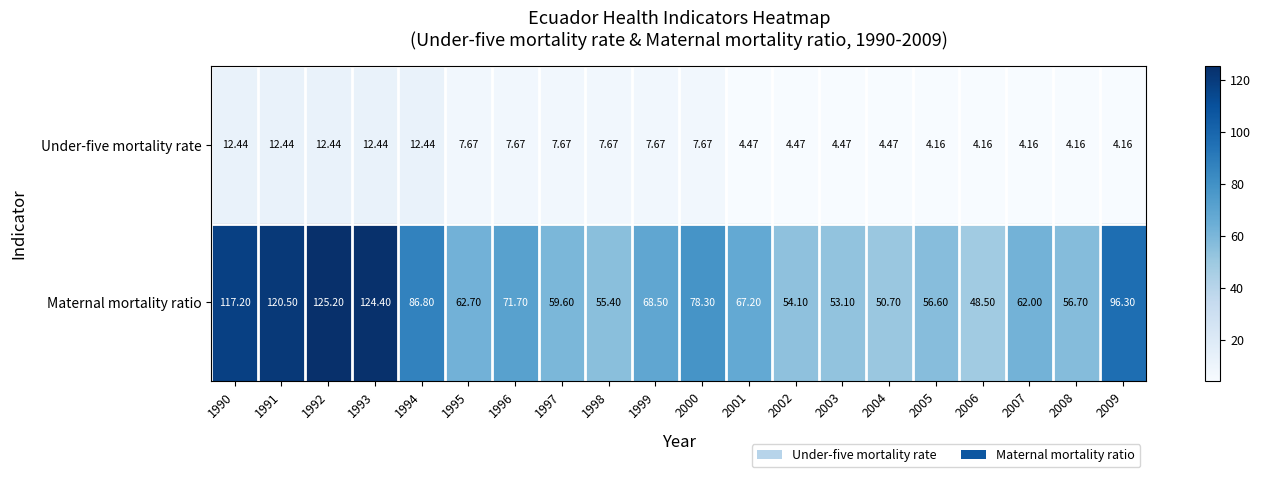

Rank the series by their maximum value, from highest to lowest.

Maternal mortality ratio, Under-five mortality rate